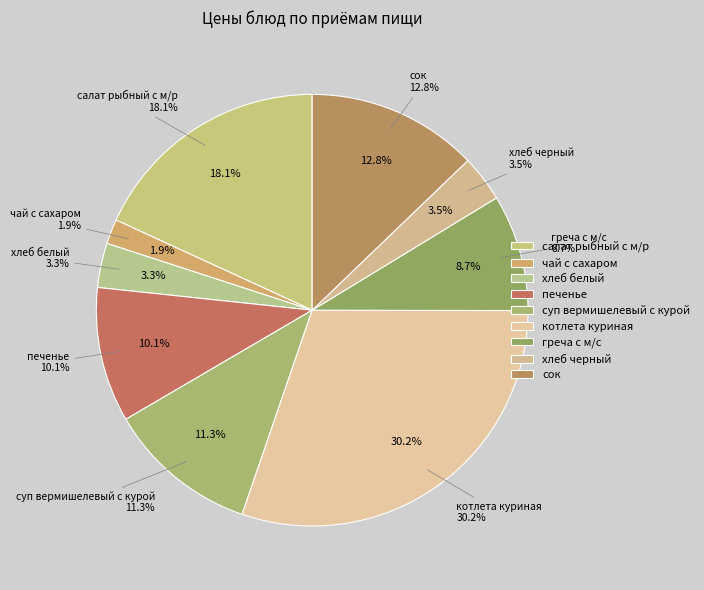

To the nearest percent, what is the combined percentage of сок and салат рыбный с м/р?

31%